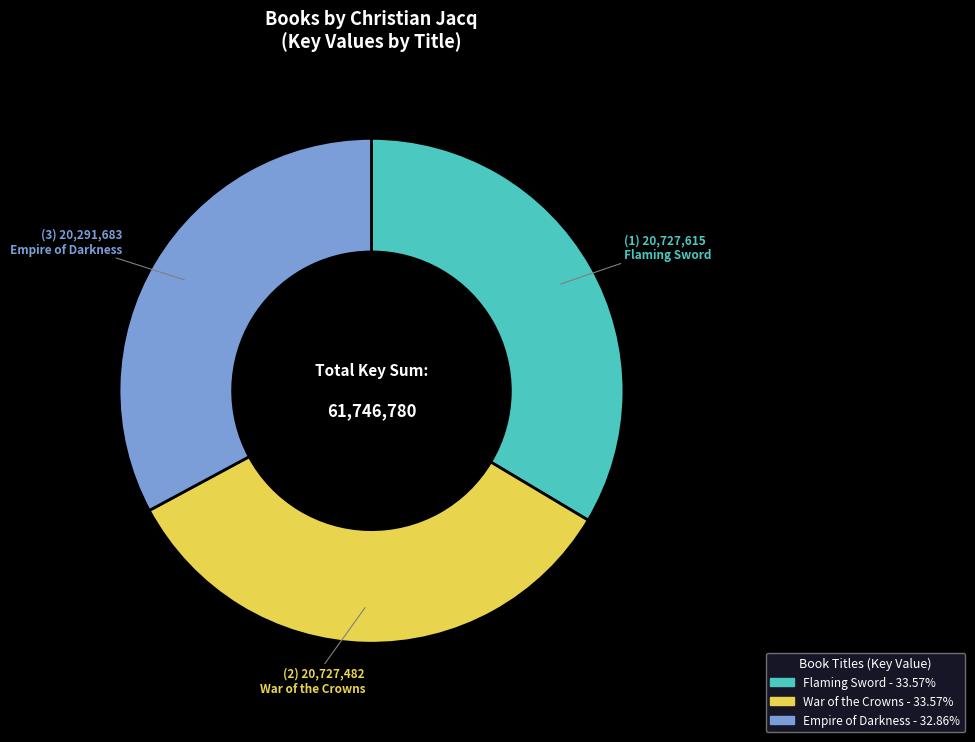

Which has a higher value, War of the Crowns or Empire of Darkness?

War of the Crowns